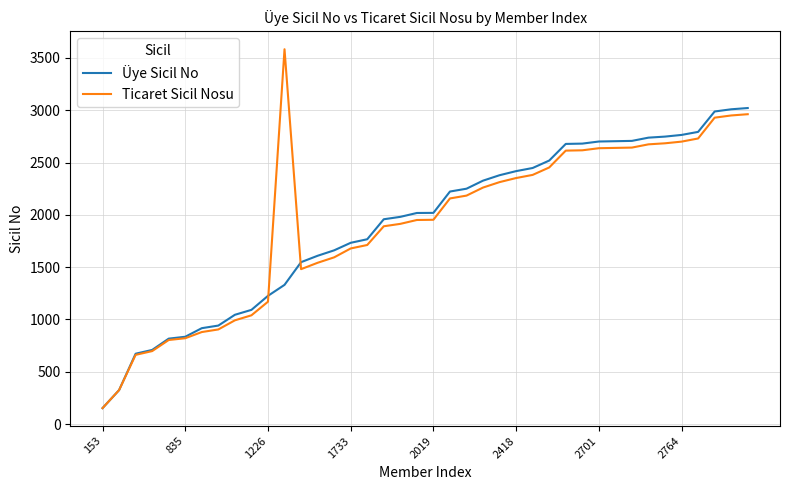

What is the minimum value for Üye Sicil No?

153